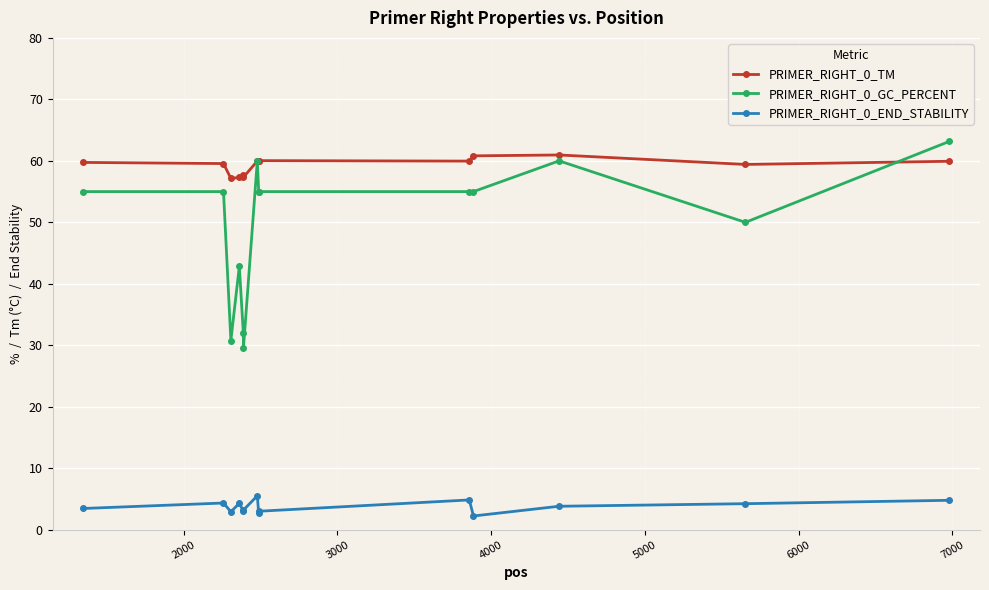

True or false: PRIMER_RIGHT_0_END_STABILITY has more than 2 interior local peaks.

True